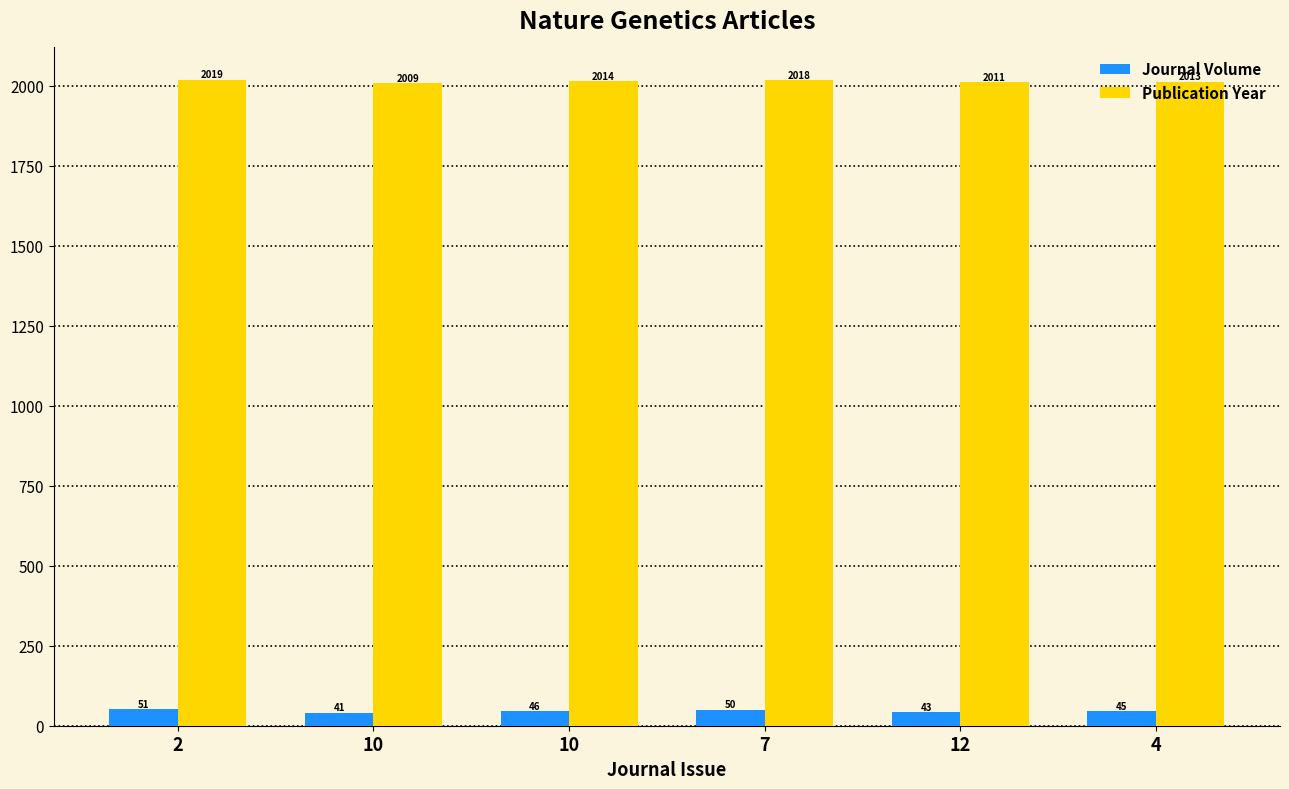

What value does the Publication Year series have at 7, to the nearest 10?

2020